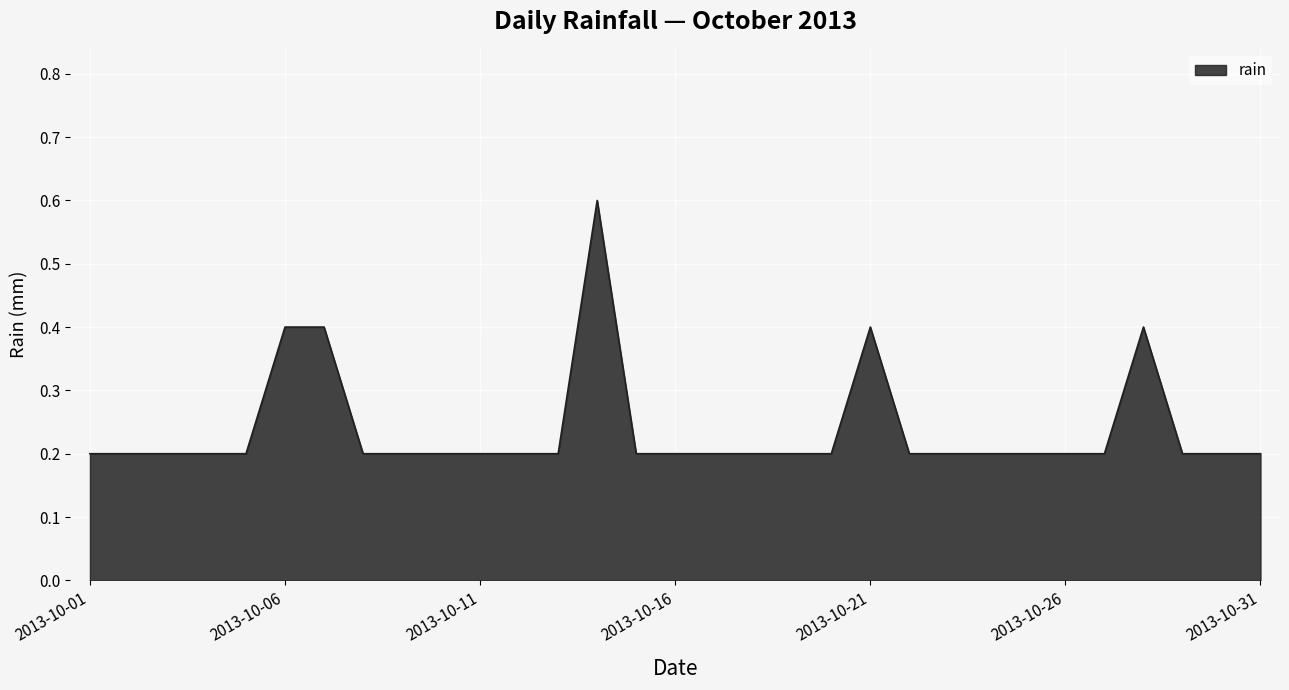

What is the greatest value displayed?

0.6